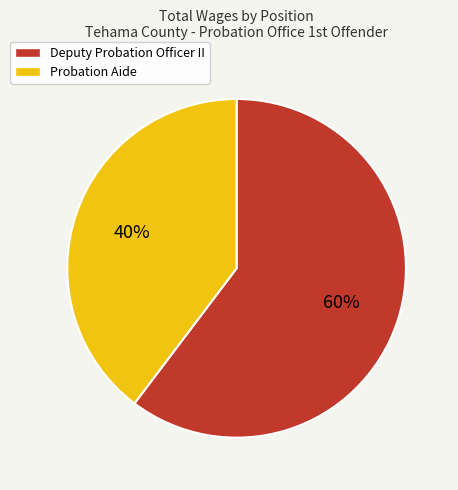

True or false: Deputy Probation Officer II accounts for 60% of the total.

True